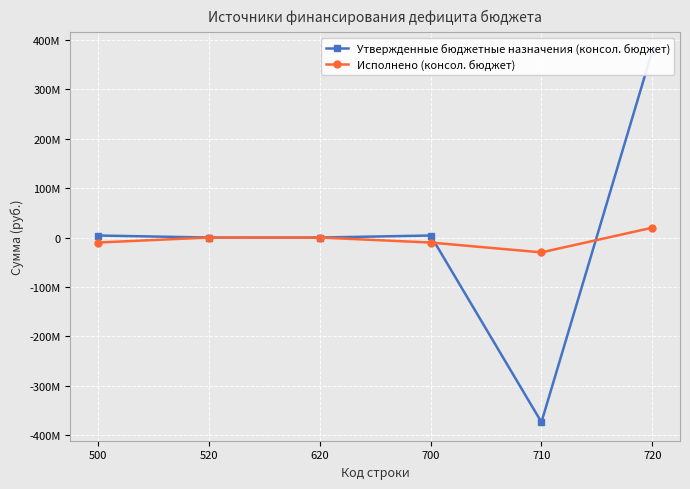

Rank the series at 620 from lowest to highest value.

Утвержденные бюджетные назначения (консол. бюджет), Исполнено (консол. бюджет)